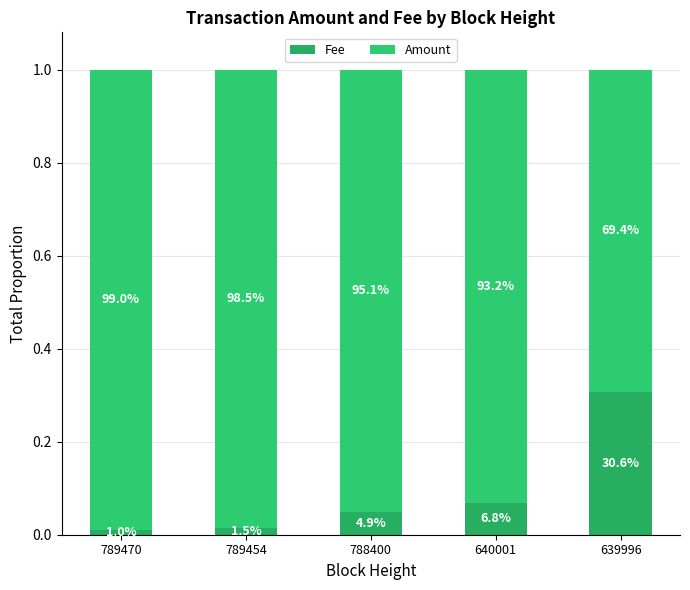

What is the value of the Fee bar at the 4th from the left?

0.1